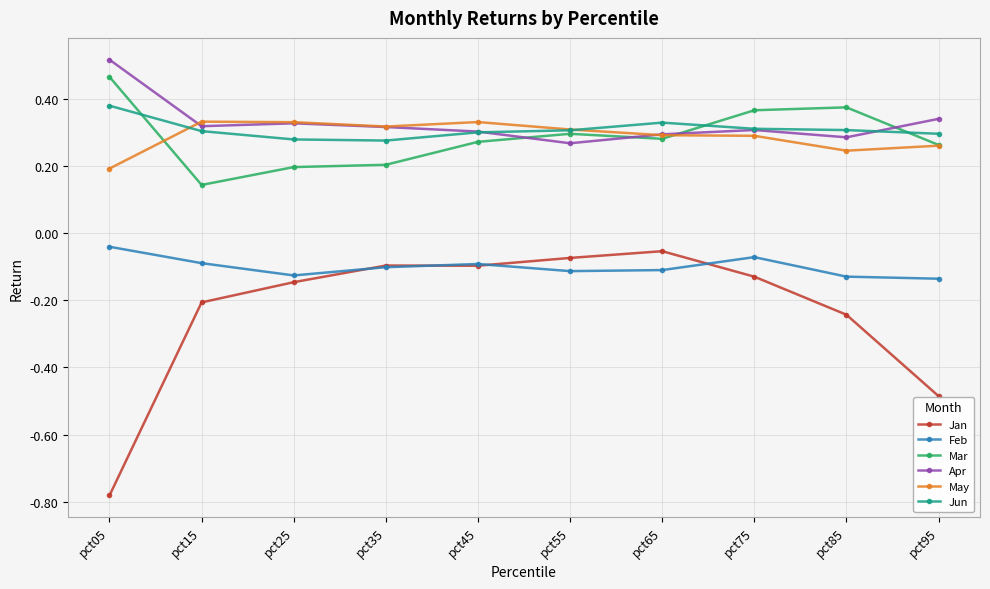

How many Apr values are between 0 and 1?

10